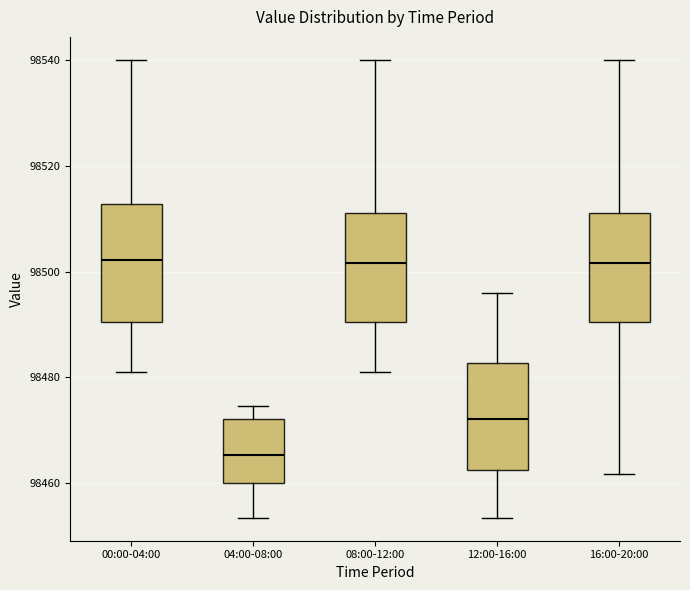

Where does the upper whisker of the box for 12:00-16:00 end on the y-axis? The values are not printed on the chart, so give them approximately, as read against the axis.

98496